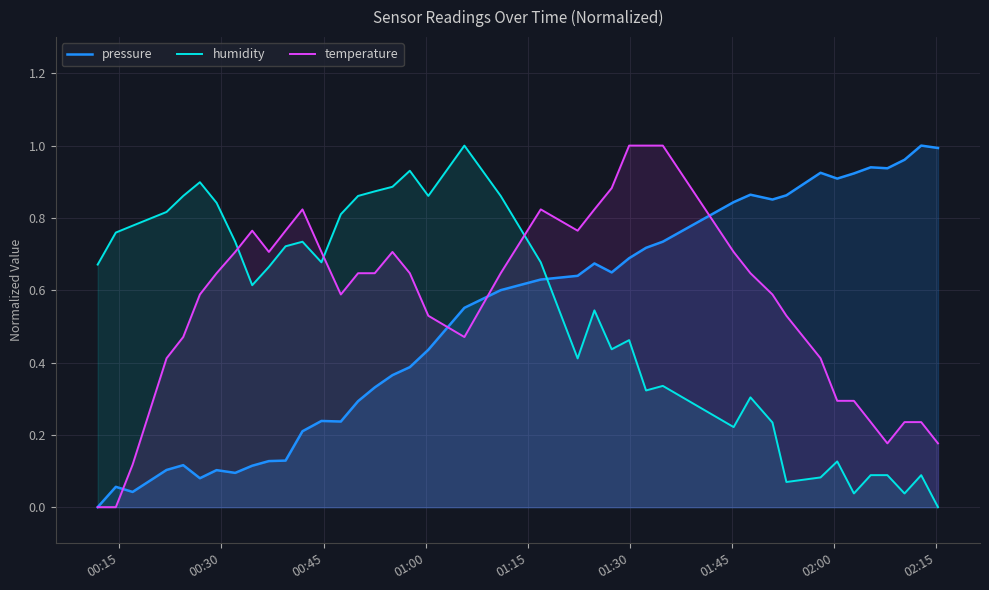

True or false: temperature and humidity cross at least once.

True